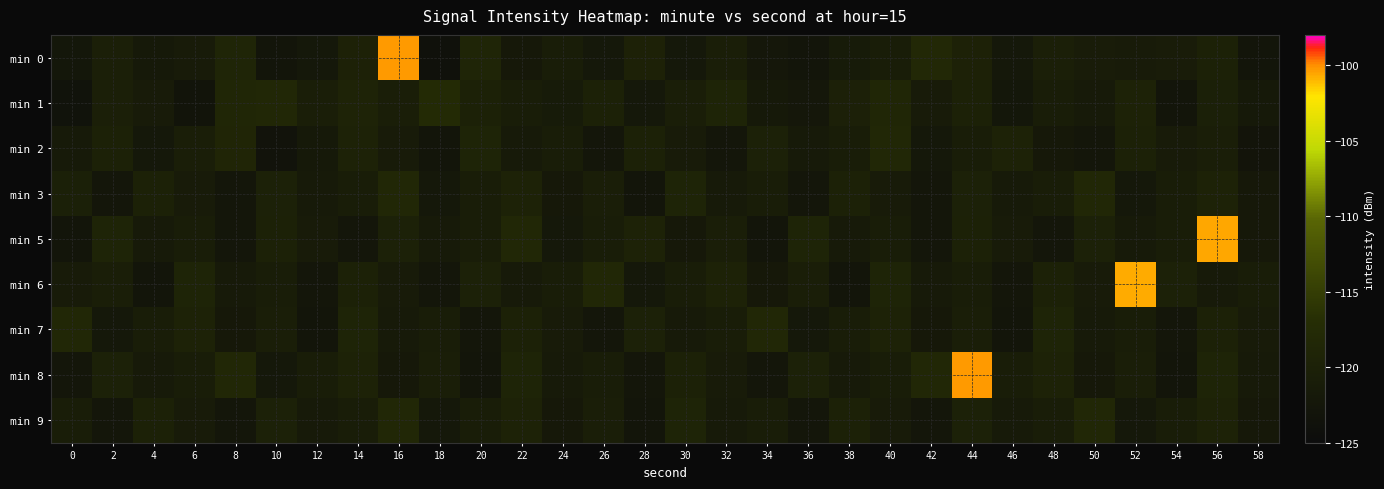

At how many categories does at least one series exceed -115?

4